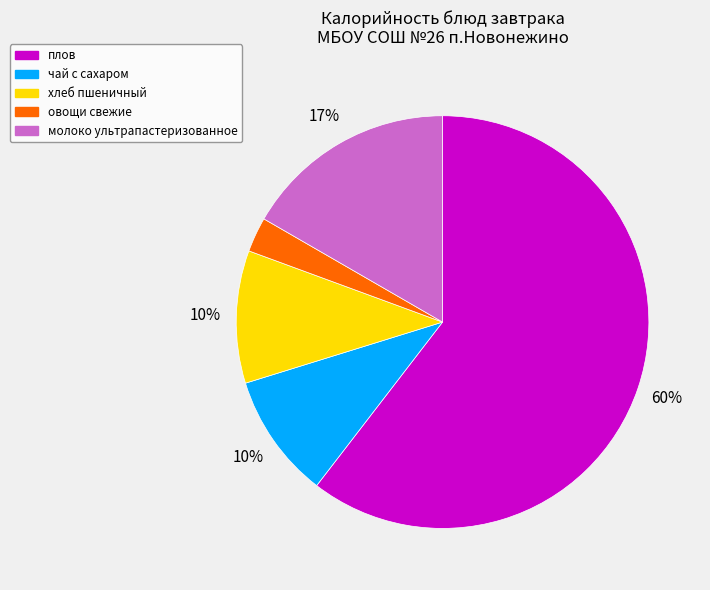

To the nearest percent, what percentage of the pie is молоко ультрапастеризованное?

17%